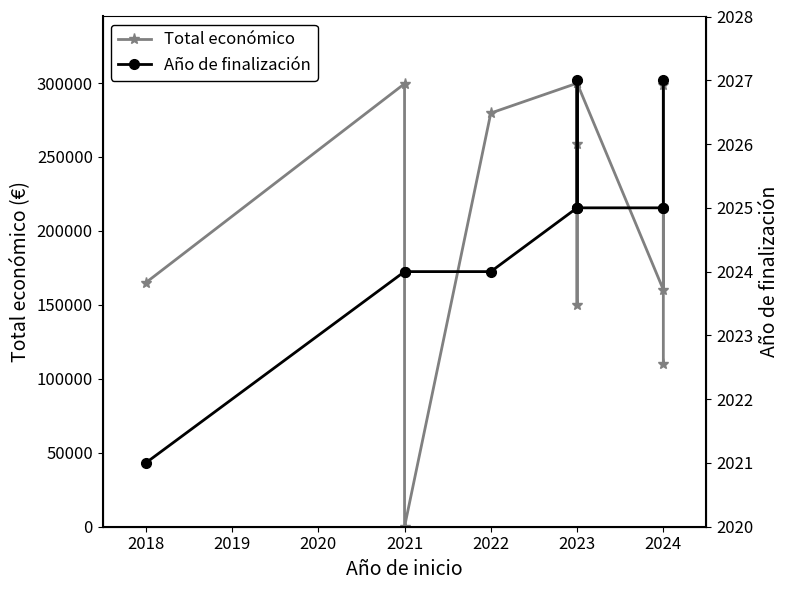

Which series has the largest total across all categories?

Total económico